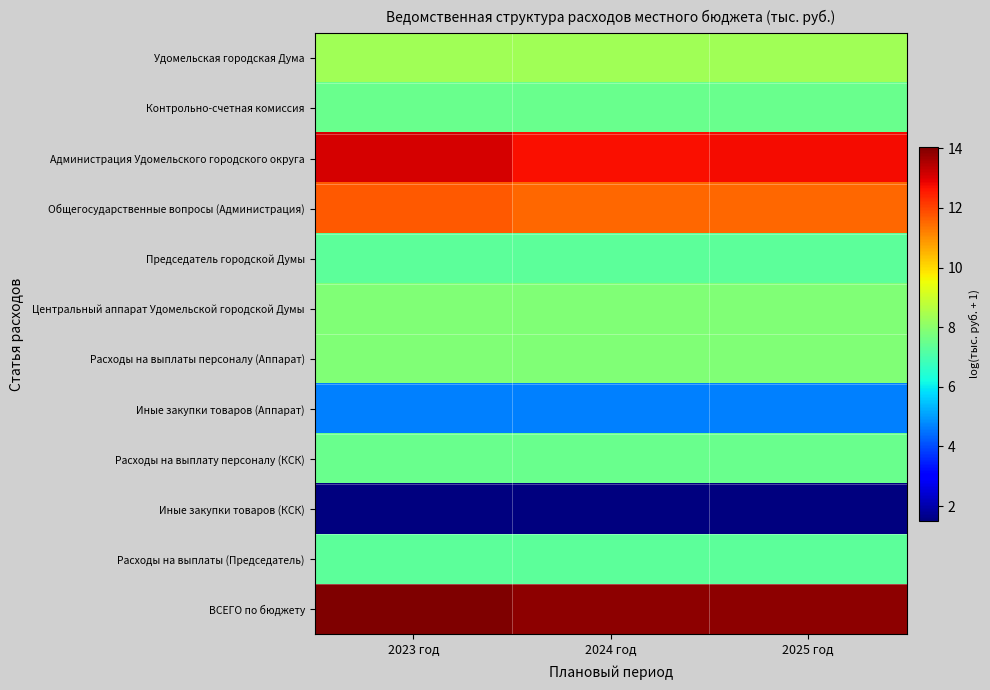

What is the maximum value shown in the chart?

14.0